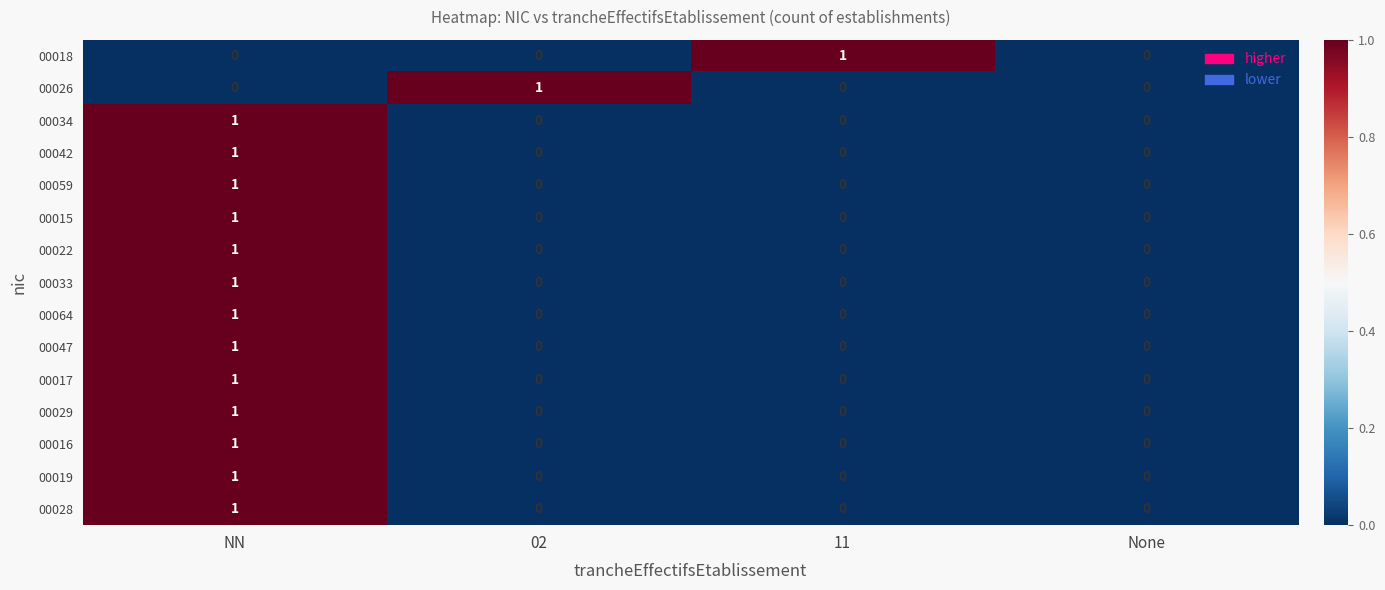

The 00029 series shows 0 at 11. True or false?

True